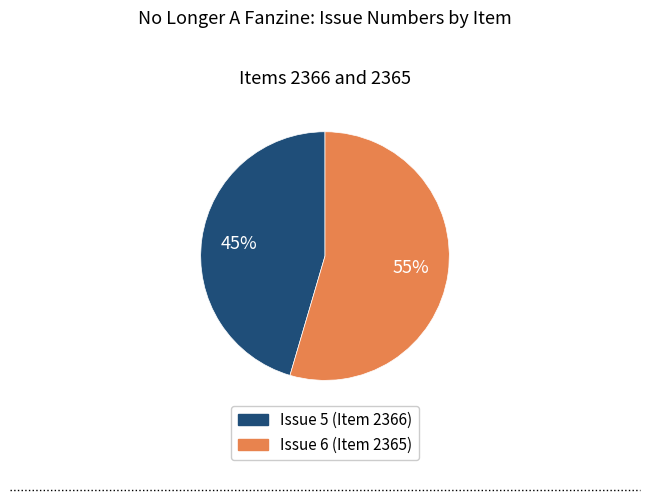

To the nearest percent, what portion does Issue 5 (Item 2366) represent?

45%